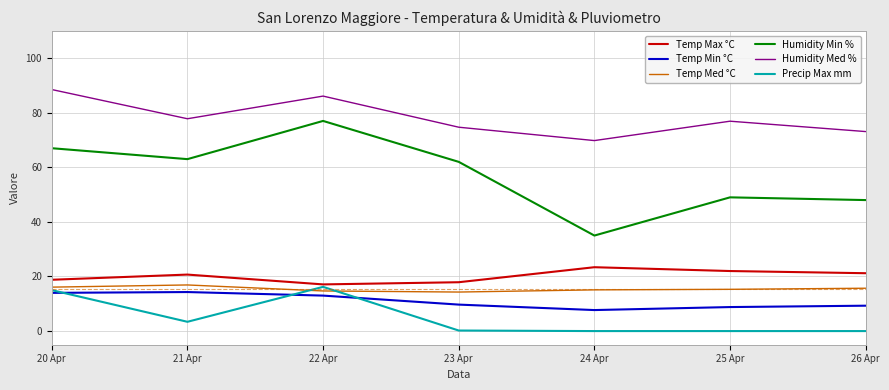

Is this an area chart (filled region under the line)?

No